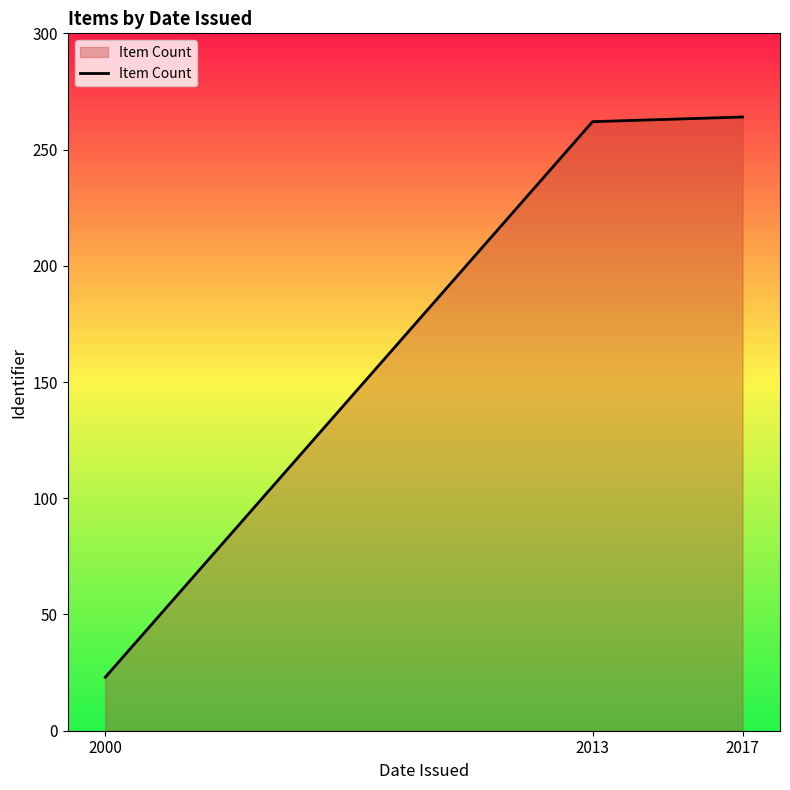

What is the average value?

183